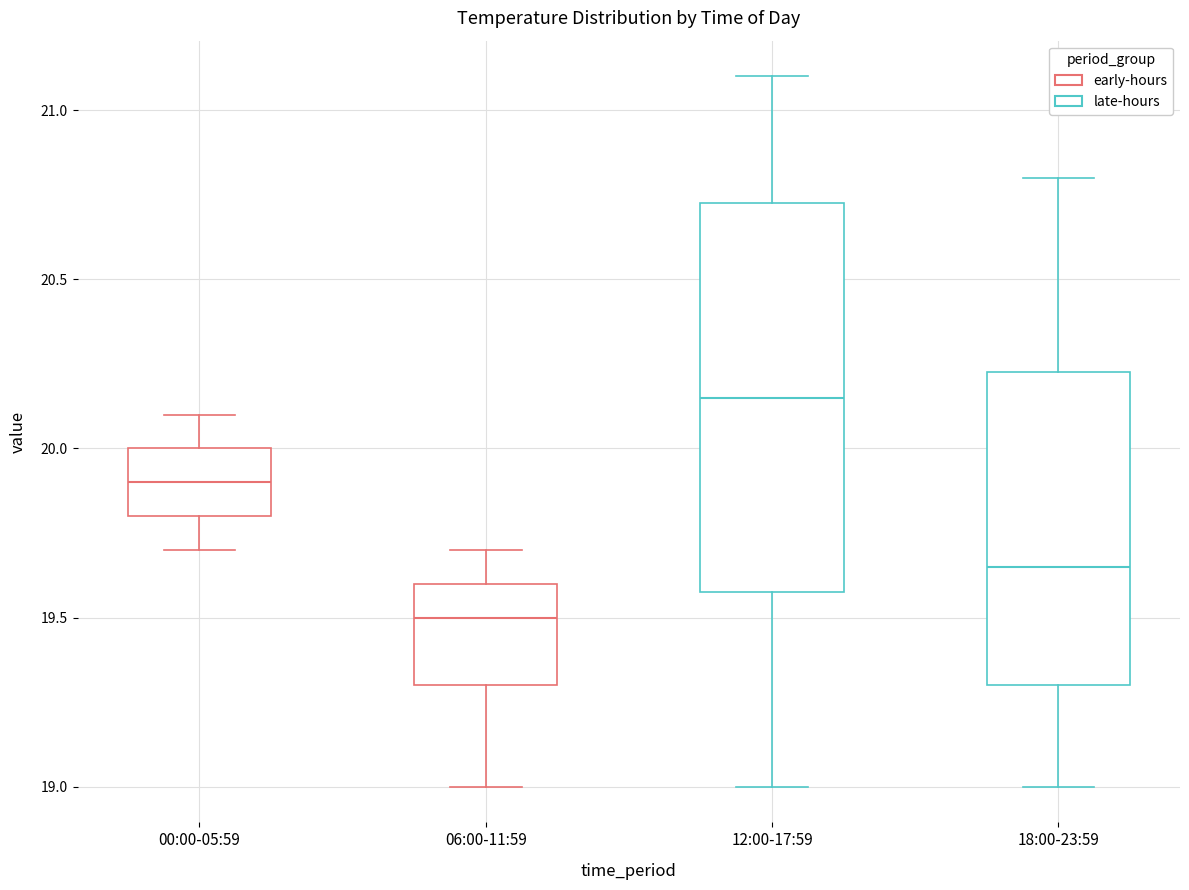

Which box's median line is the highest?

12:00-17:59